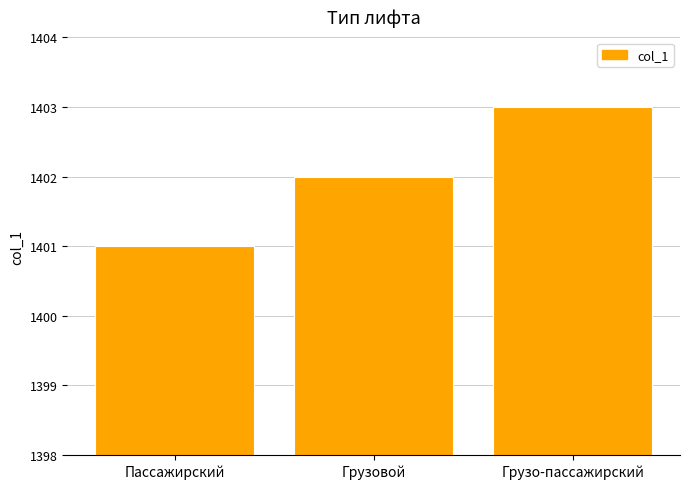

Reading left to right, extract all data points from this chart.

1401	1402	1403